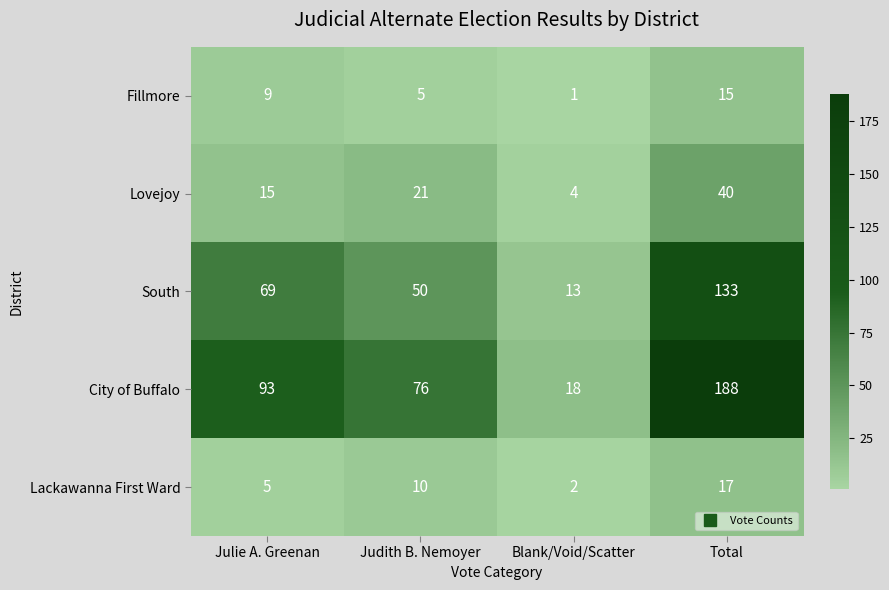

How many values in the City of Buffalo series are below 93?

2